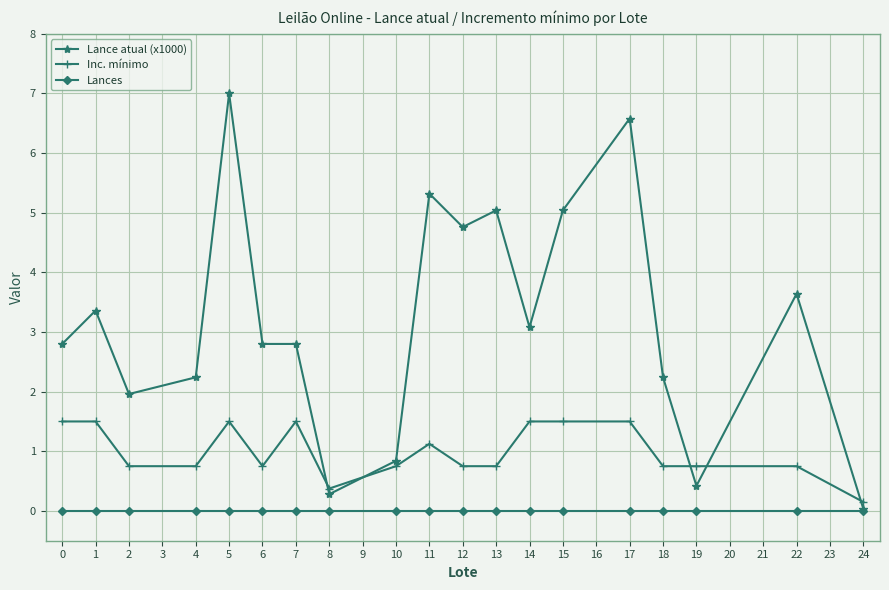

Is this an area chart (filled region under the line)?

No